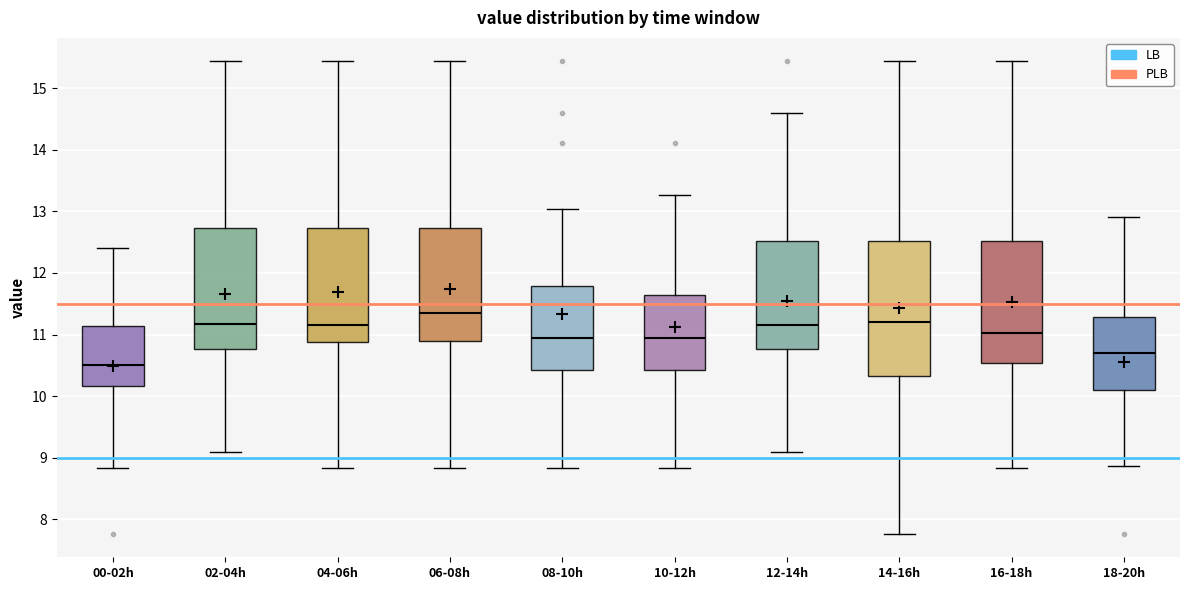

Which box has the highest median line?

06-08h